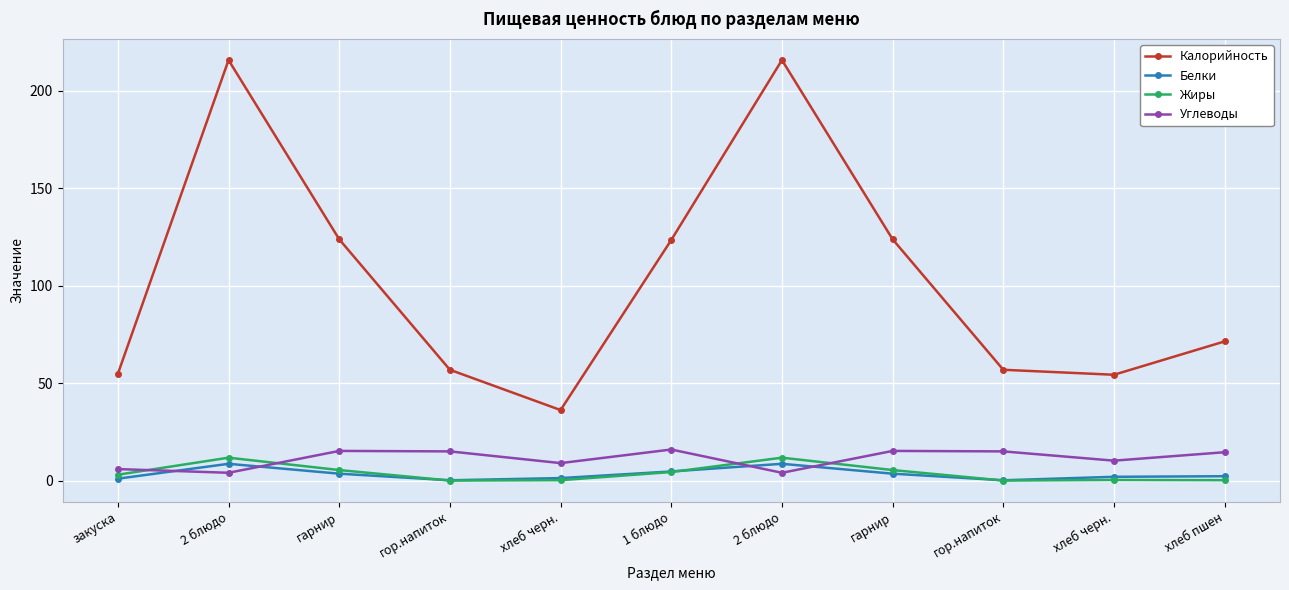

What is the label of the 6th point from the left?

1 блюдо